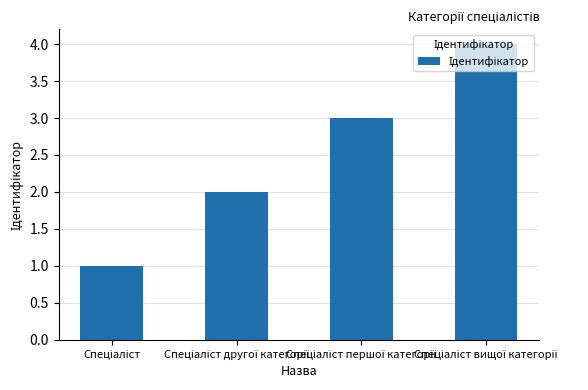

What is the greatest value displayed?

4